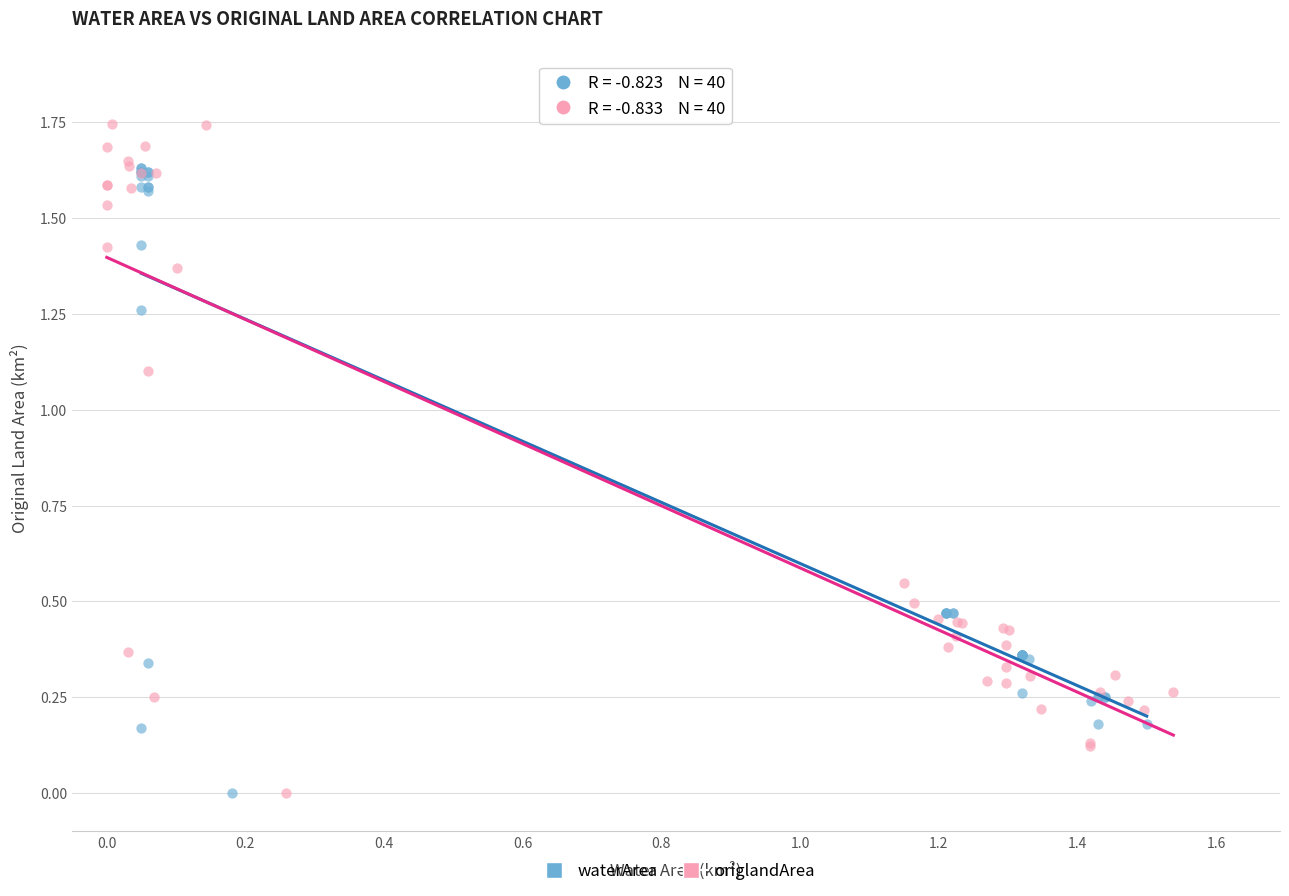

Which series has the widest spread of Y values?

origlandArea